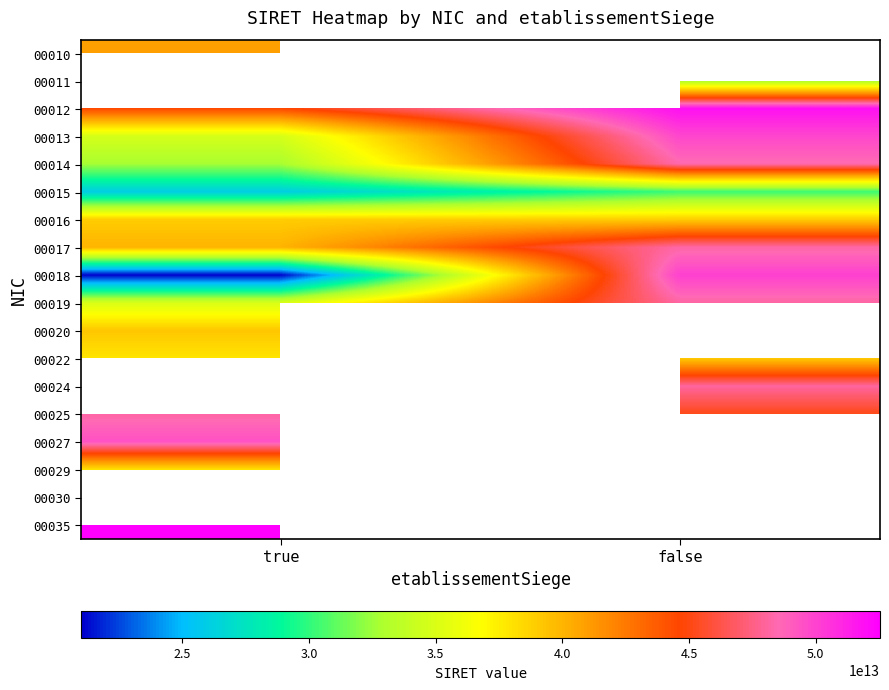

Which label corresponds to the largest value in the chart?

true